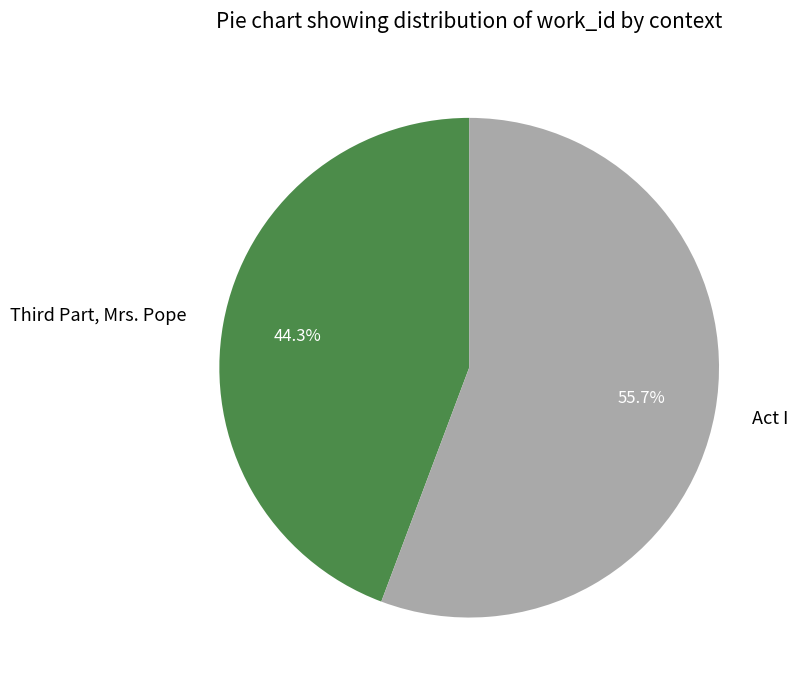

Which slice represents more than half of the pie?

Act I